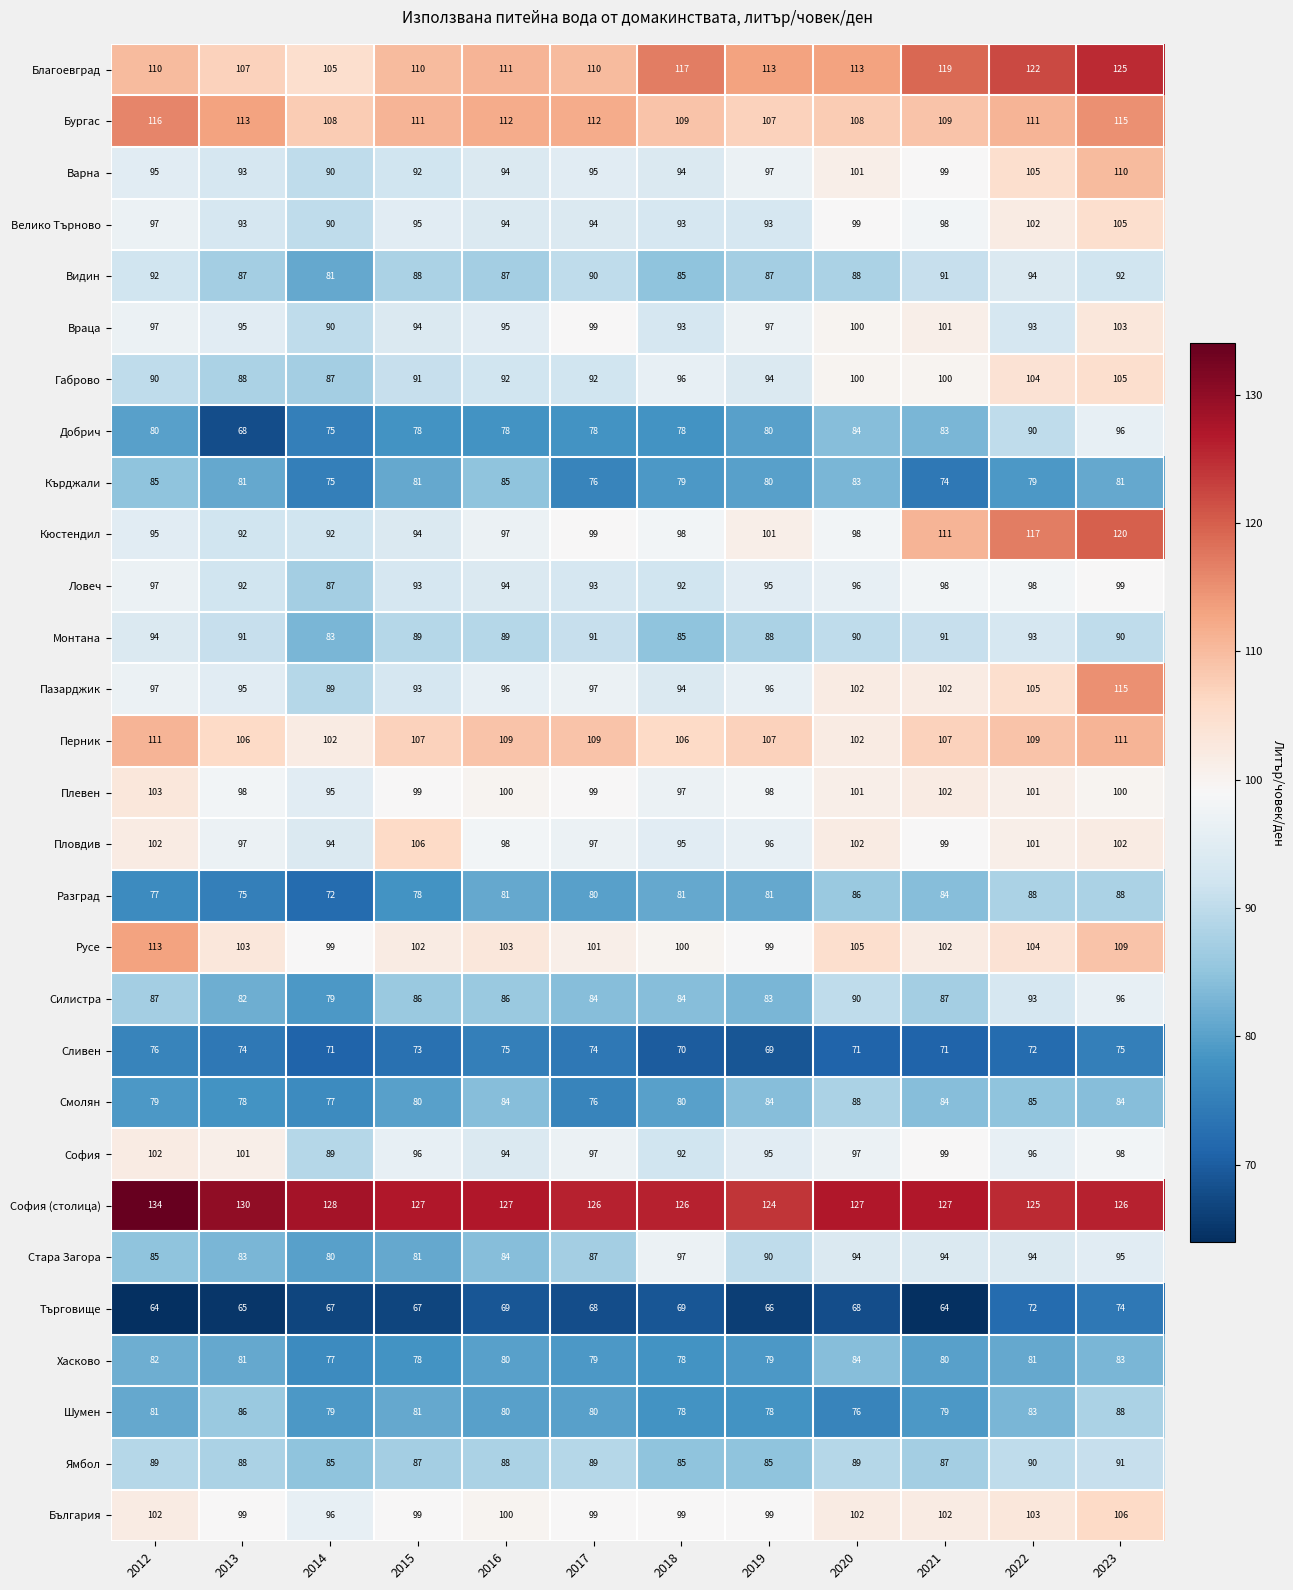

The Бургас series shows 116 at 2012. True or false?

True